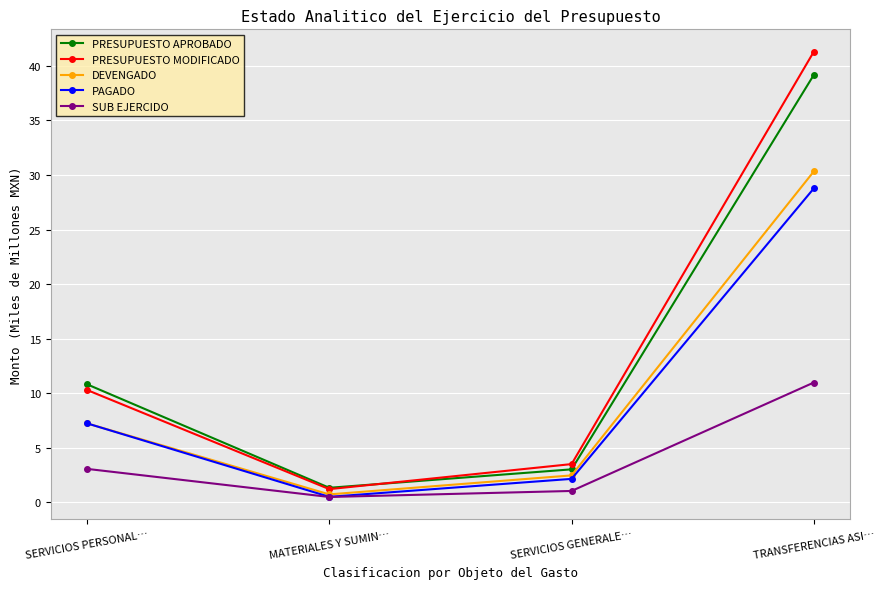

Rank the series by their maximum value, from highest to lowest.

PRESUPUESTO MODIFICADO, PRESUPUESTO APROBADO, DEVENGADO, PAGADO, SUB EJERCIDO